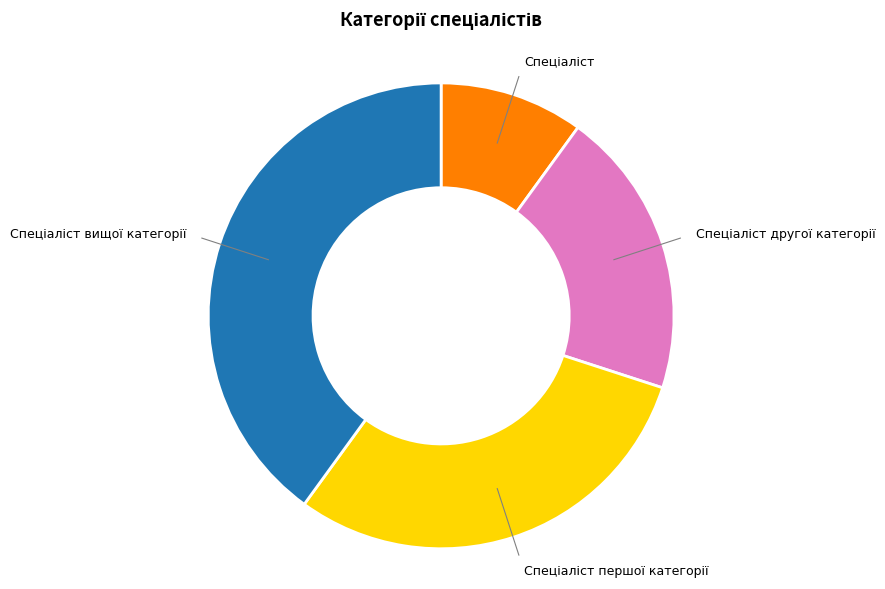

Does any single category account for the majority?

No